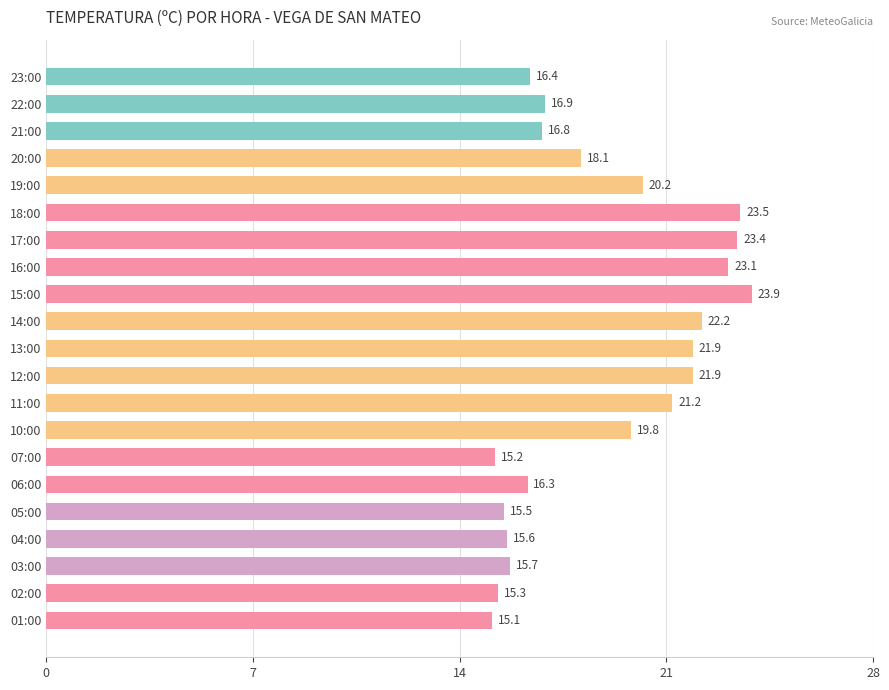

What is the sum of all values?

398.0